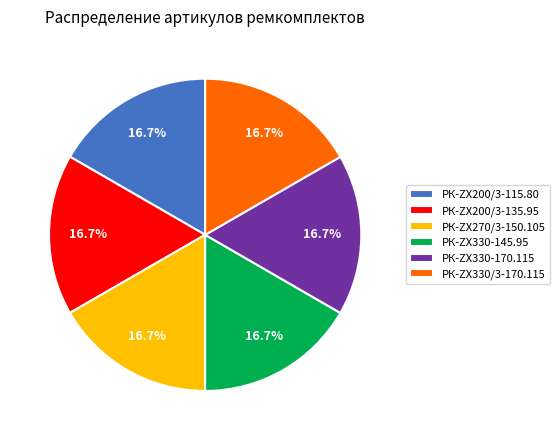

What percentage is the РК-ZX330/3-170.115 slice, to the nearest percent?

17%